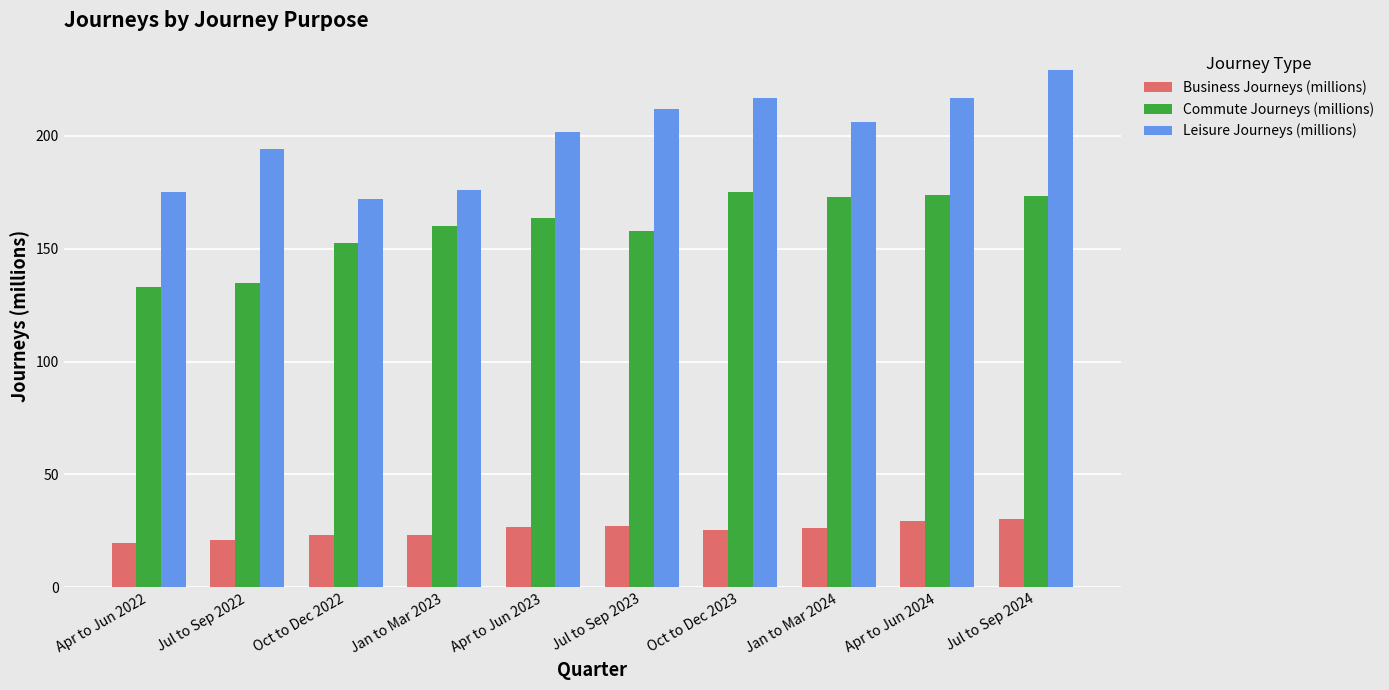

What is the difference between the highest and lowest values at Jul to Sep 2022?

173.3